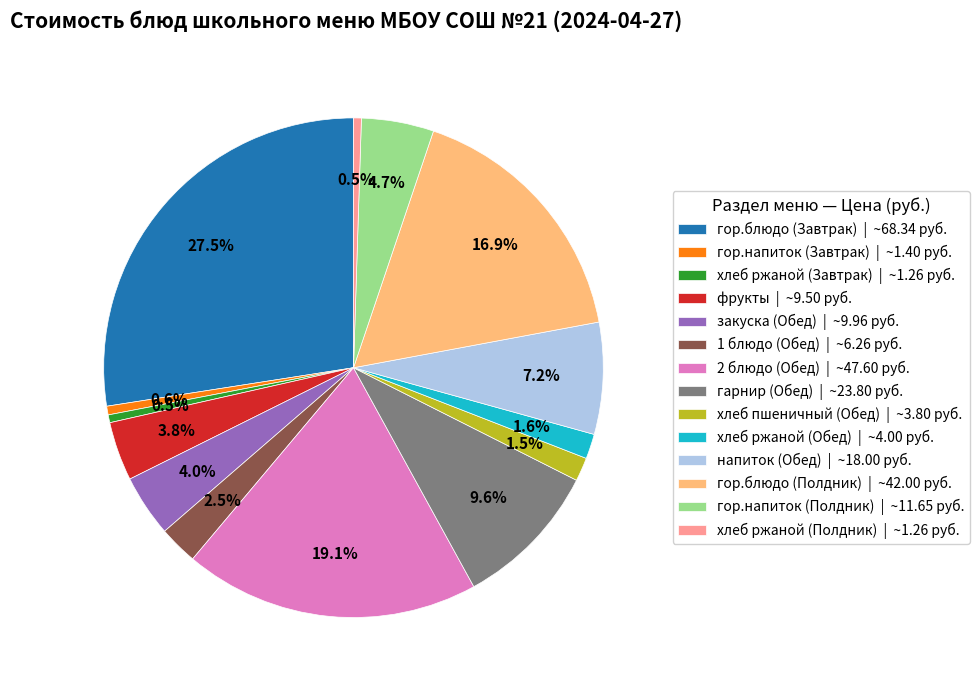

Which slice is the largest?

гор.блюдо (Завтрак)